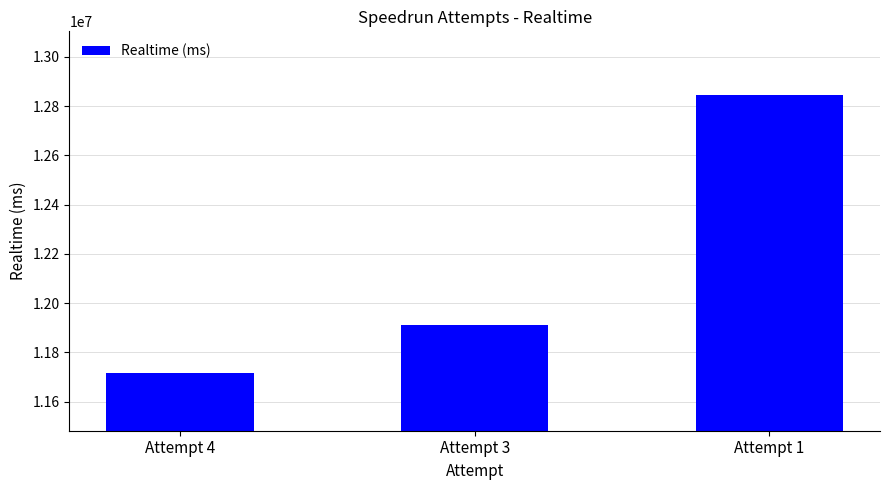

Reading left to right, list all the values displayed in this chart.

Attempt 4=11716796	Attempt 3=11910267	Attempt 1=12846228